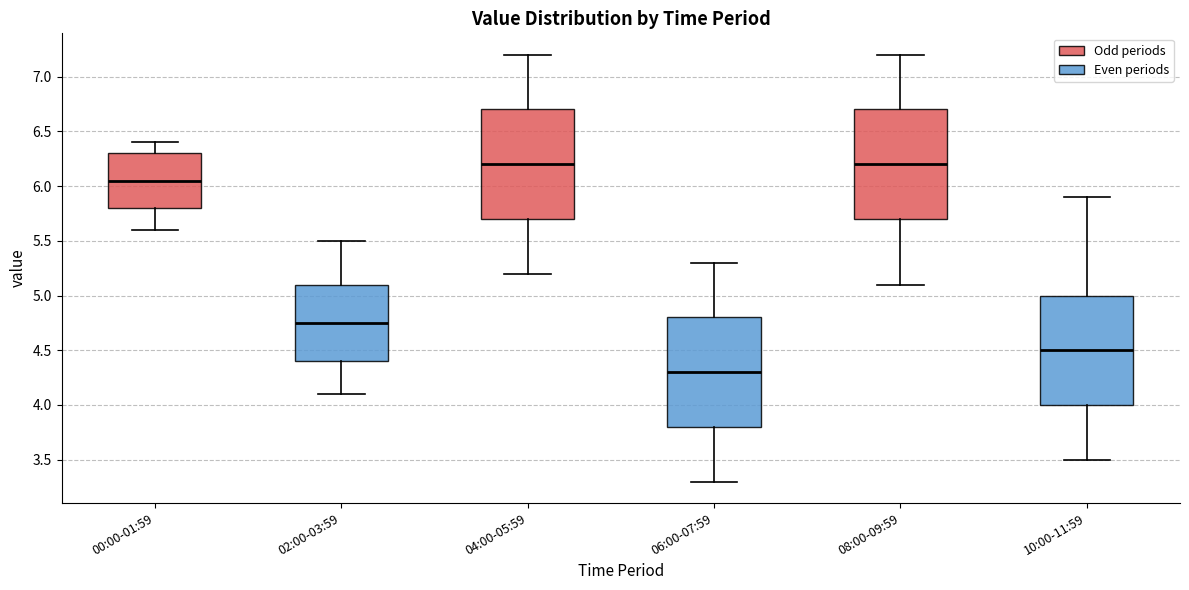

Reading left to right, transcribe this box plot: for each box, give where its median line is, the range the box spans, and where its two whiskers end, as read against the y-axis. The values are not printed on the chart, so give them approximately, as read against the axis.

00:00-01:59: median 6.05, box 5.80 to 6.30, whiskers 5.60 to 6.40
02:00-03:59: median 4.75, box 4.40 to 5.10, whiskers 4.10 to 5.50
04:00-05:59: median 6.20, box 5.70 to 6.70, whiskers 5.20 to 7.20
06:00-07:59: median 4.30, box 3.80 to 4.80, whiskers 3.30 to 5.30
08:00-09:59: median 6.20, box 5.70 to 6.70, whiskers 5.10 to 7.20
10:00-11:59: median 4.50, box 4.00 to 5.00, whiskers 3.50 to 5.90